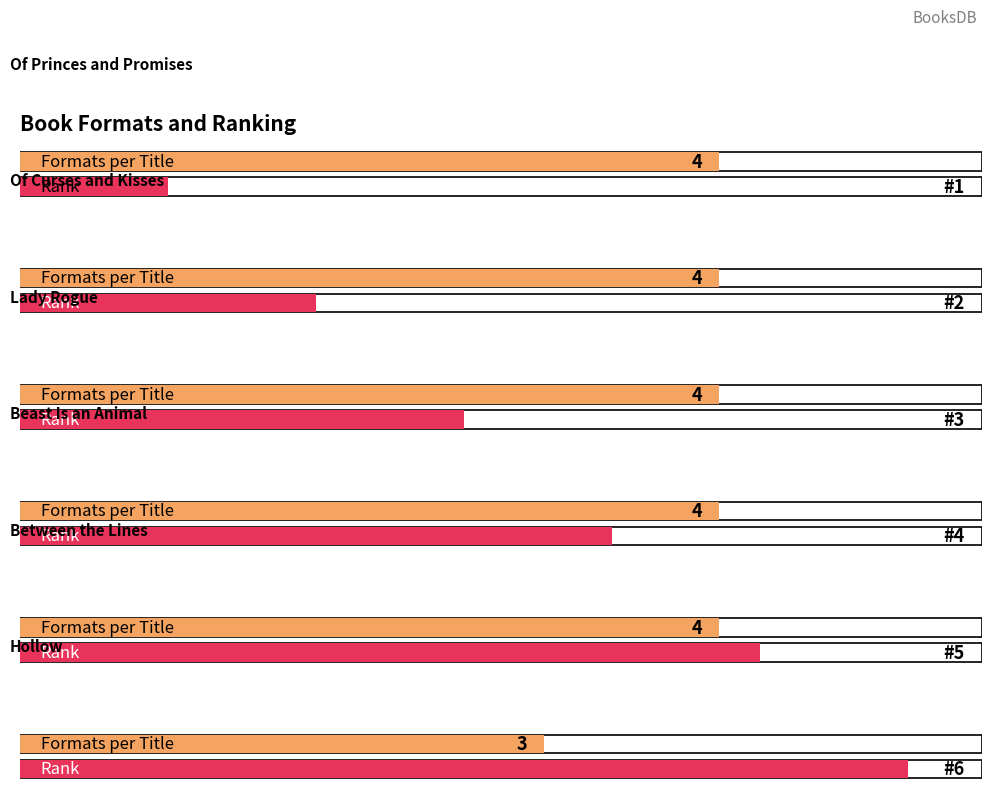

What is the difference between the maximum and minimum values in the Result (Rank) series?

5